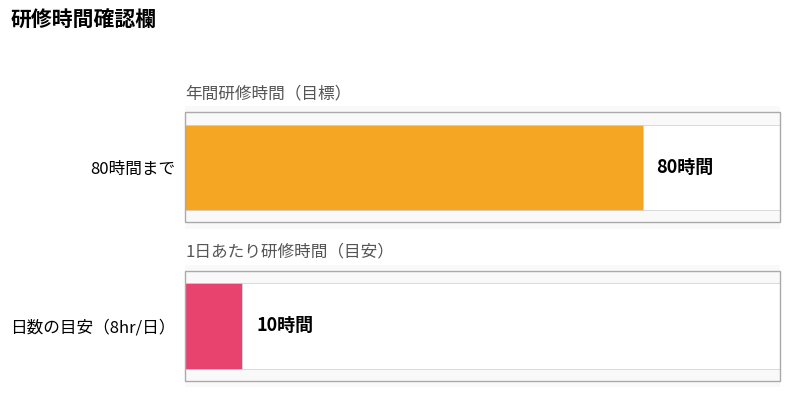

List the series in order of their peak value, lowest first.

日数の目安（8hr/日）, 80時間まで